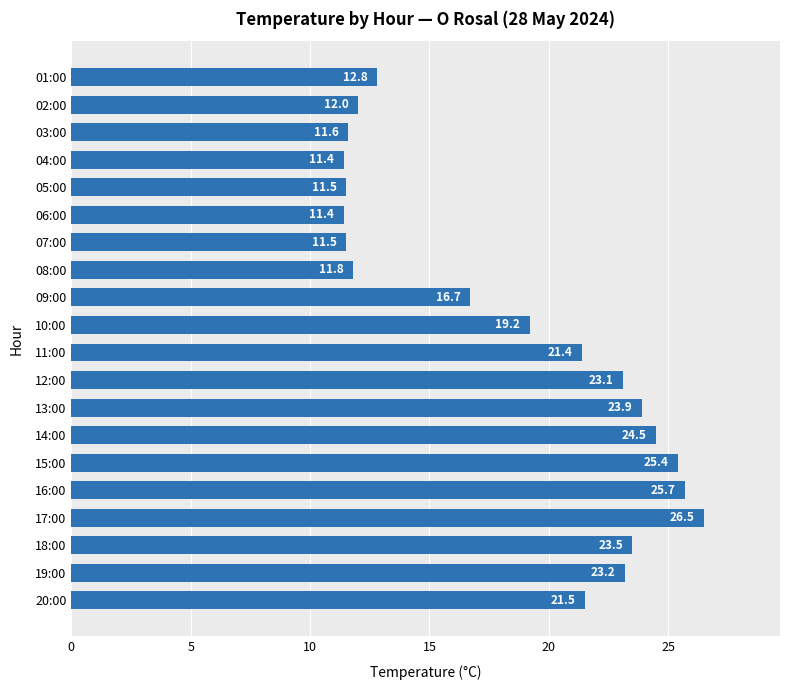

What is the smallest value displayed?

11.4